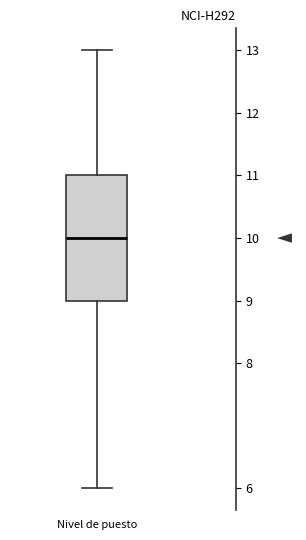

Transcribe this box plot: give where the median line is, the range the box spans, and where the two whiskers end, as read against the y-axis. The values are not printed on the chart, so give them approximately, as read against the axis.

median 10, box 9 to 11, whiskers 6 to 13